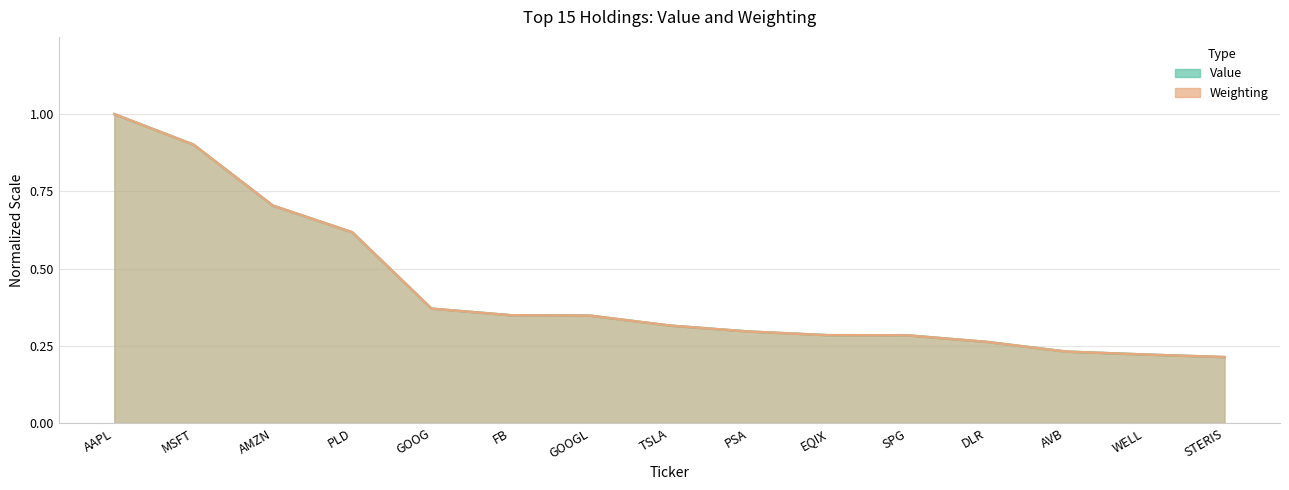

What is the greatest value displayed?

1.0